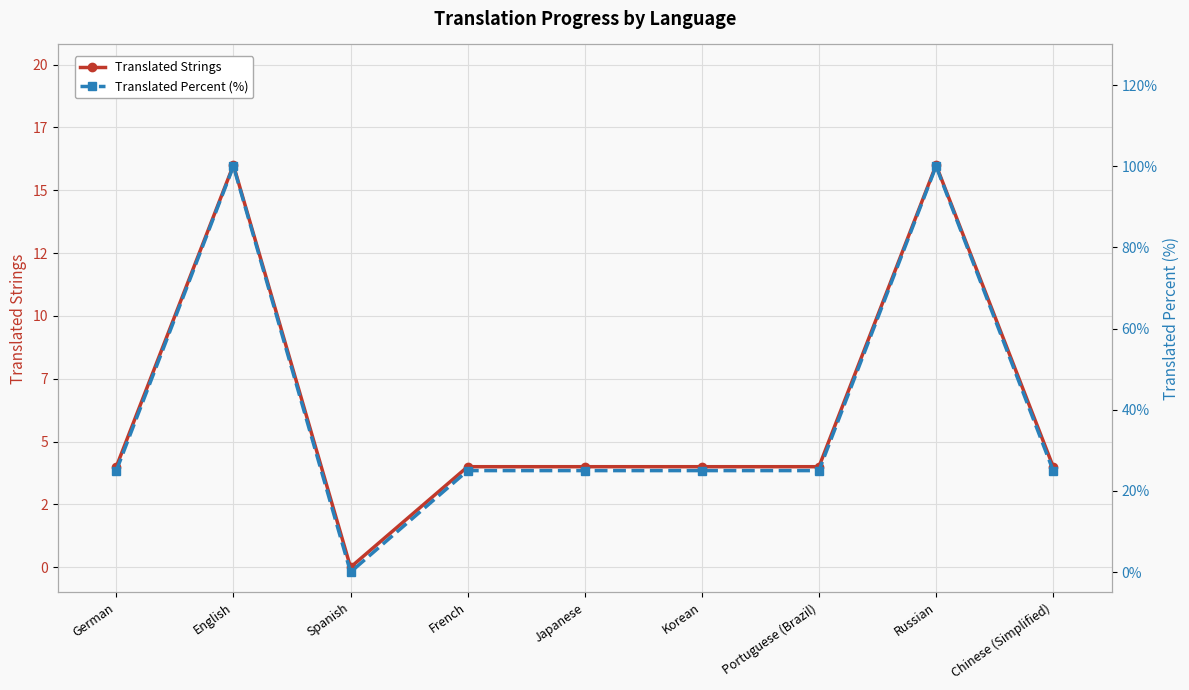

Which series changed the most between English and Portuguese (Brazil)?

Translated Percent (%)